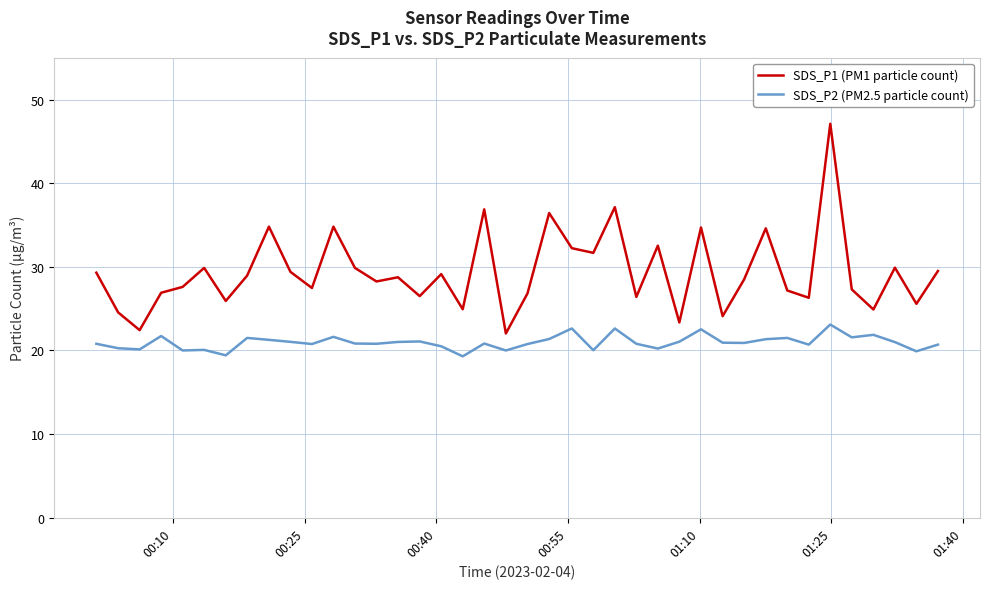

Which series has the widest spread of values?

SDS_P1 (PM1 particle count)